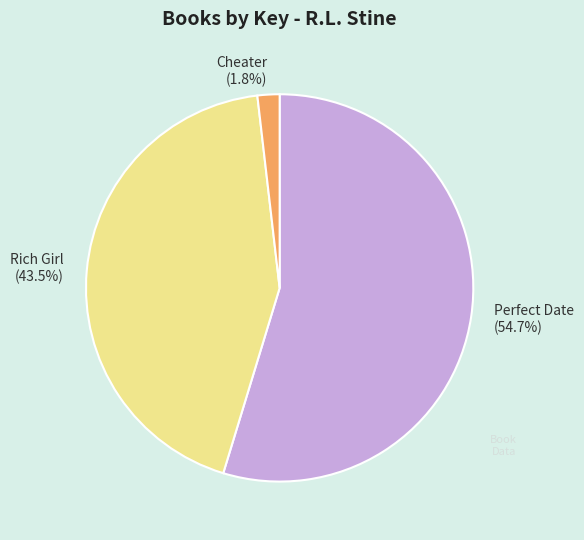

Between Rich Girl and Perfect Date, which is larger?

Perfect Date